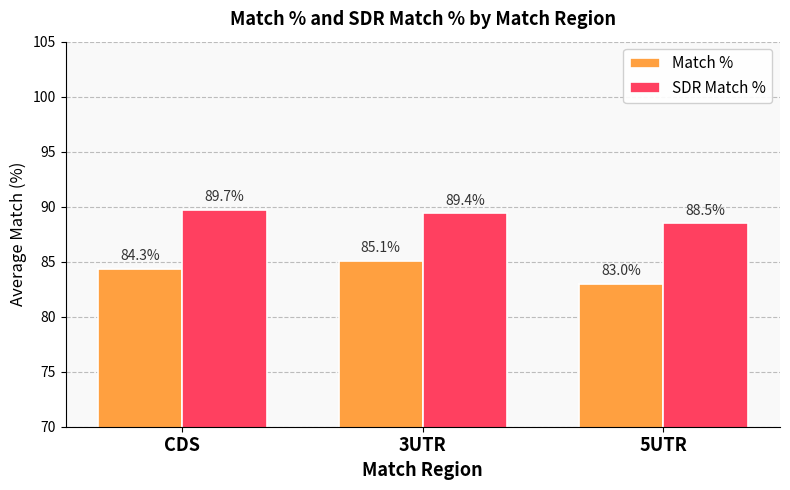

What is the label of the 3rd bar from the left?

5UTR